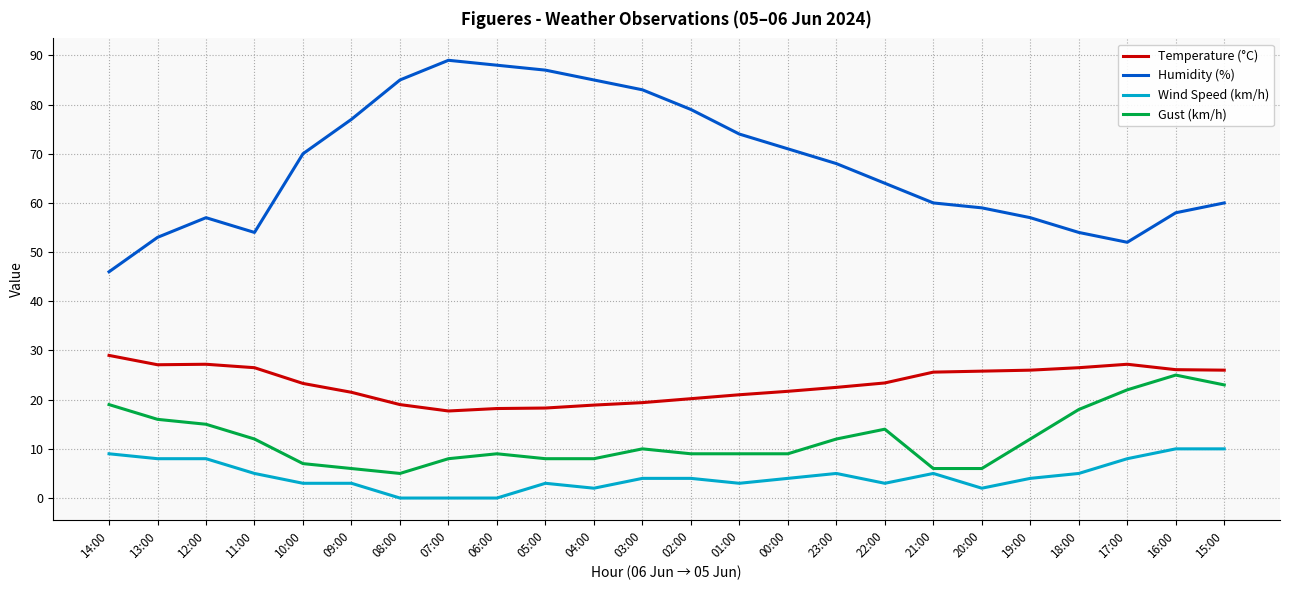

True or false: Wind Speed (km/h) has a value of 0.0 at 08:00.

True